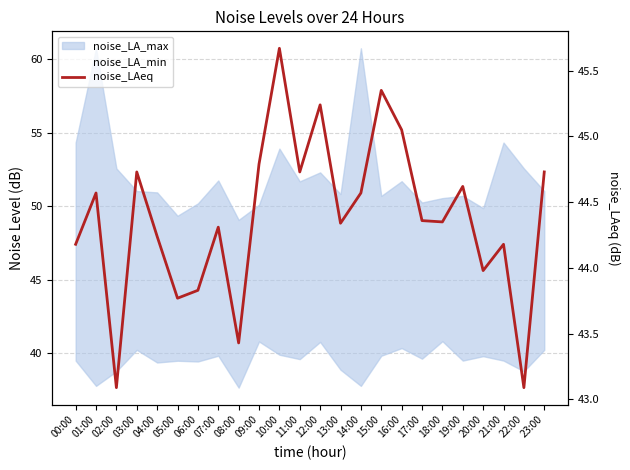

How many data points does each series have?

24